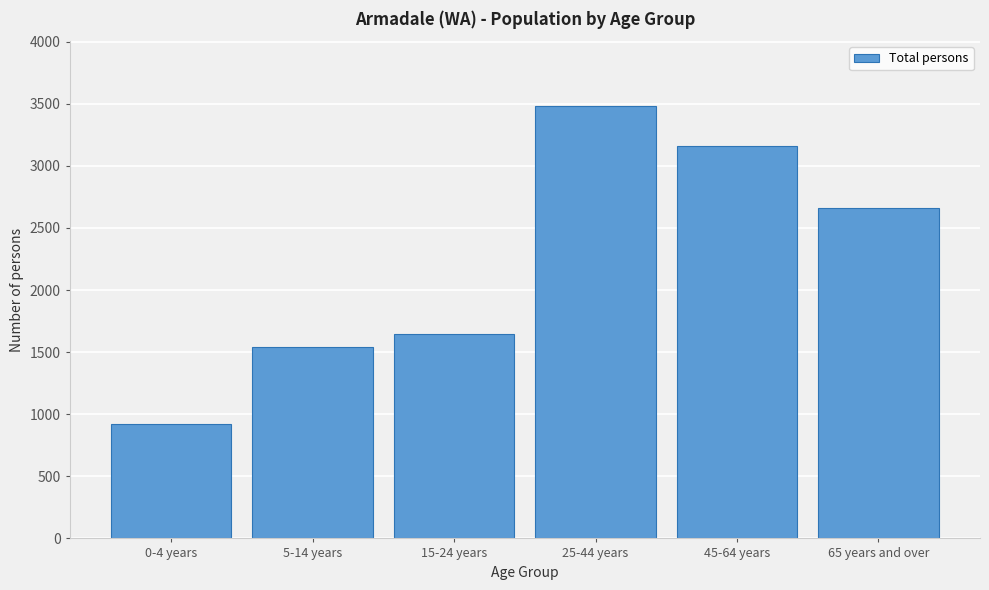

Reading right to left, list all the values displayed in this chart.

65 years and over=2660	45-64 years=3163	25-44 years=3482	15-24 years=1644	5-14 years=1544	0-4 years=920